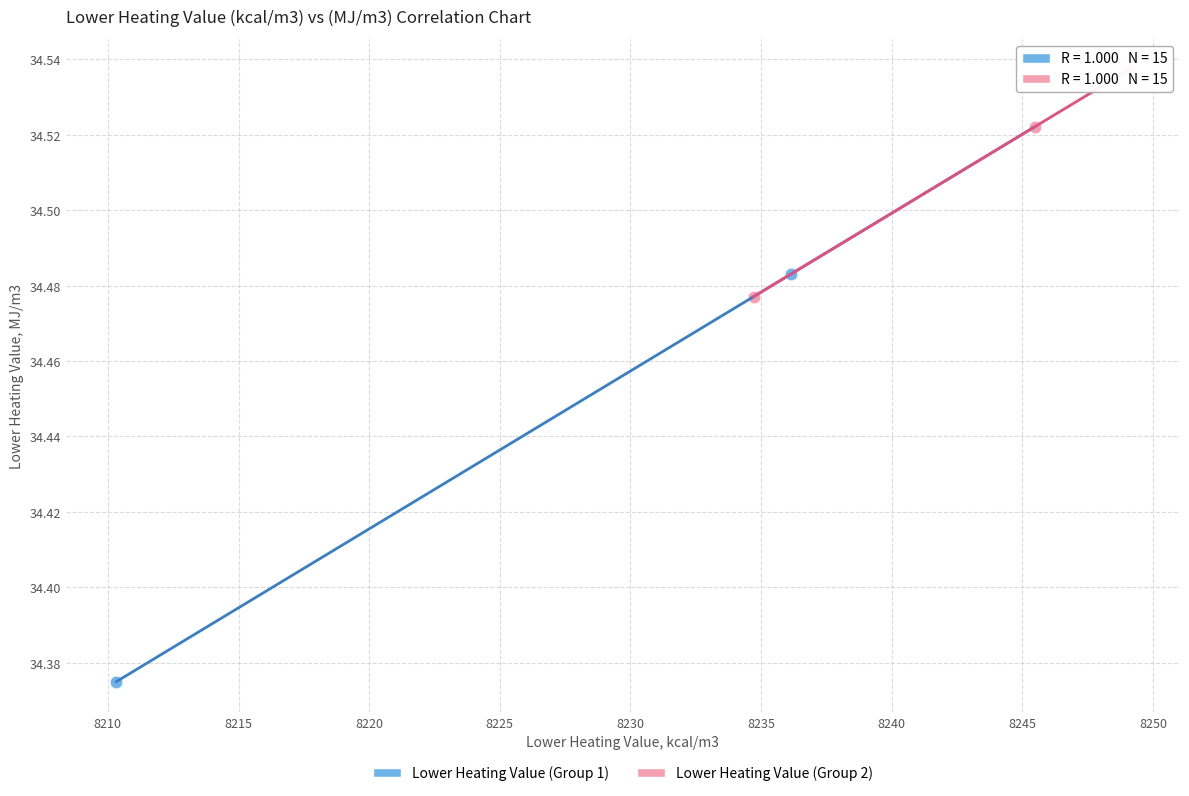

What are all the series names shown in the legend?

Lower Heating Value (Group 1), Lower Heating Value (Group 2)